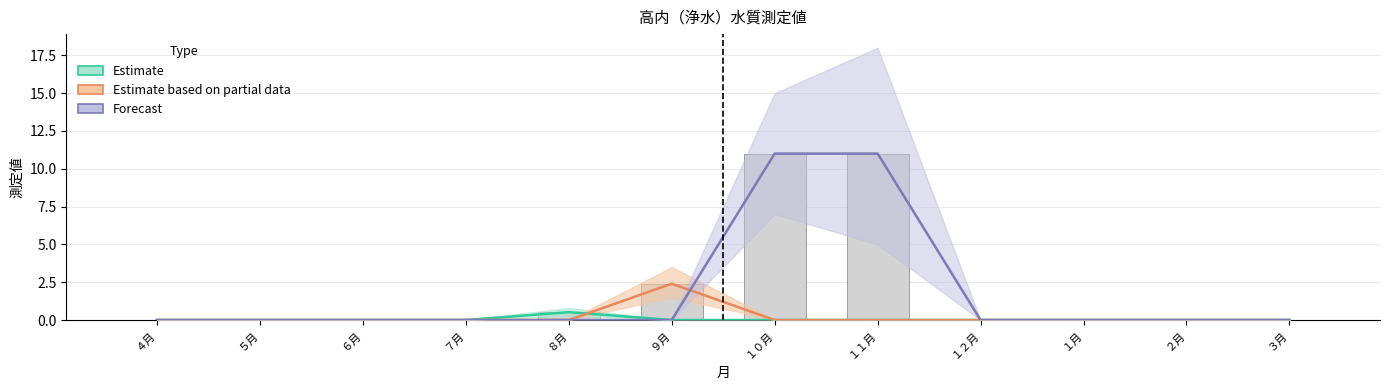

What is the total value across all series at １０月?

11.0